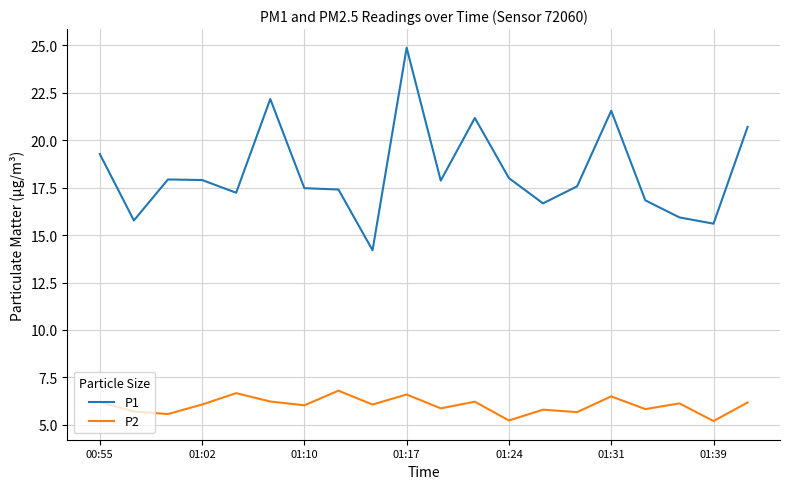

List the series in order of their overall mean, lowest first.

P2, P1